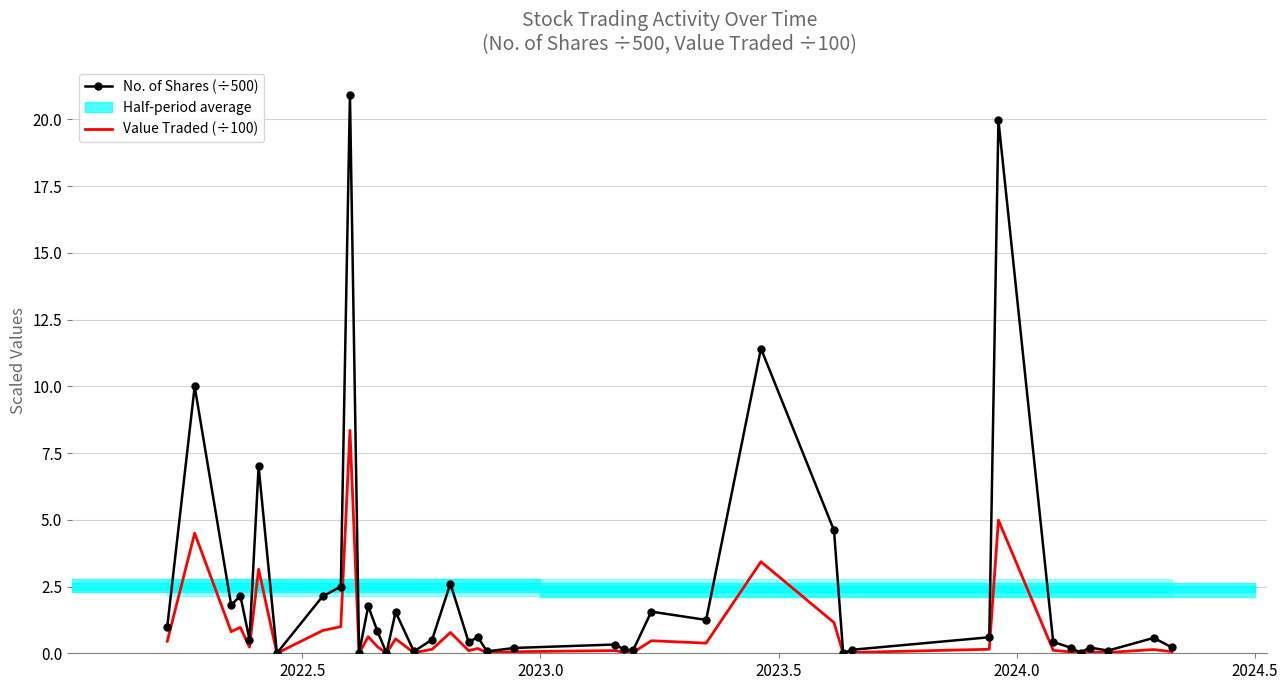

Does the chart have visible grid lines?

Yes